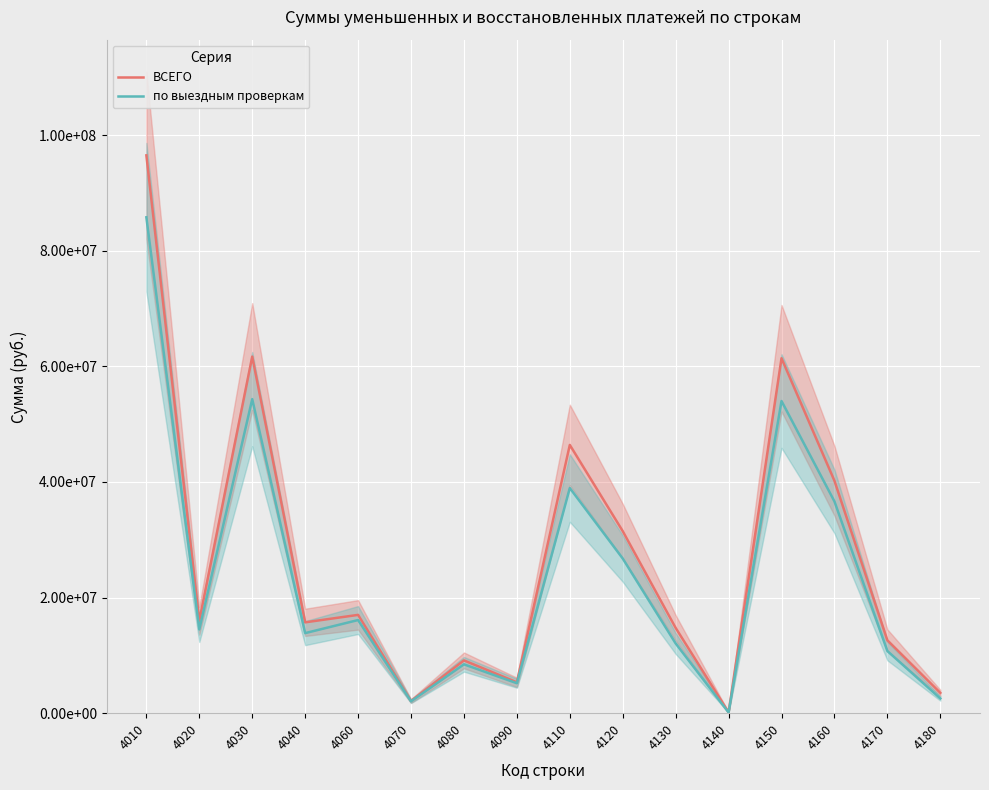

The value of ВСЕГО at 4170 is 12609100. True or false?

True